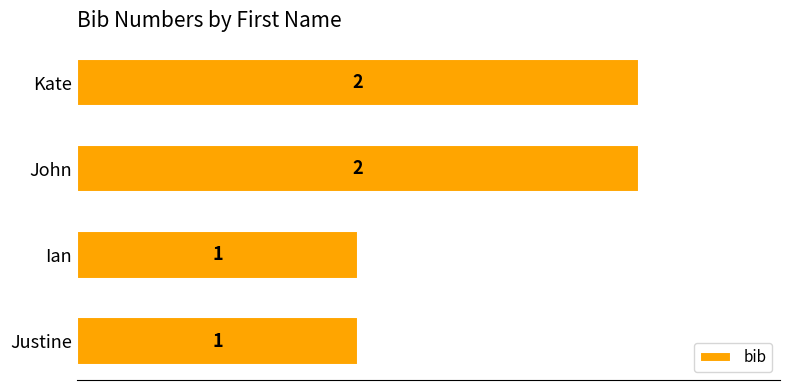

True or false: the data shows 3 at Kate.

False